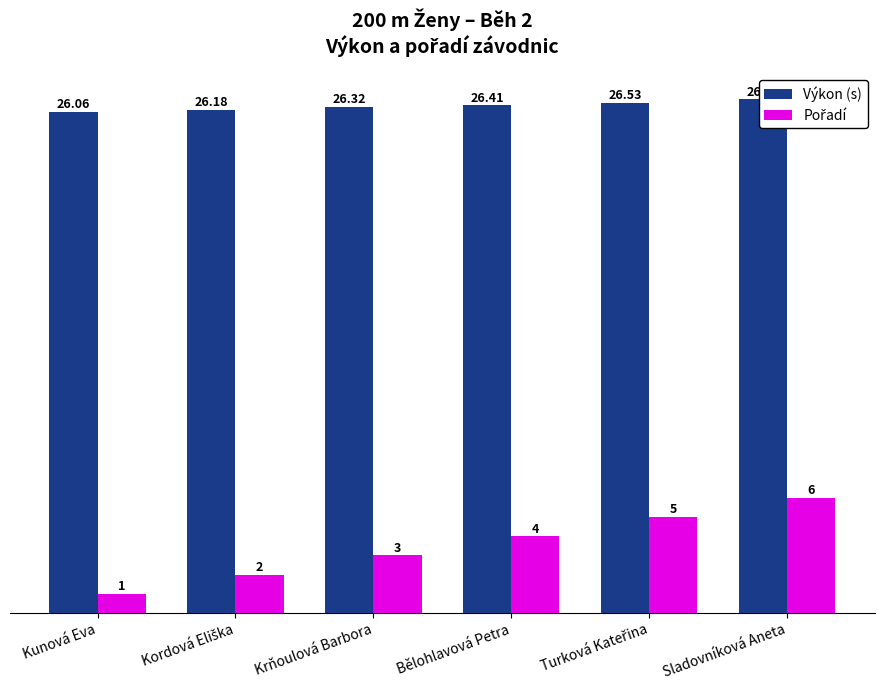

What are all the series names shown in the legend?

Výkon (s), Pořadí